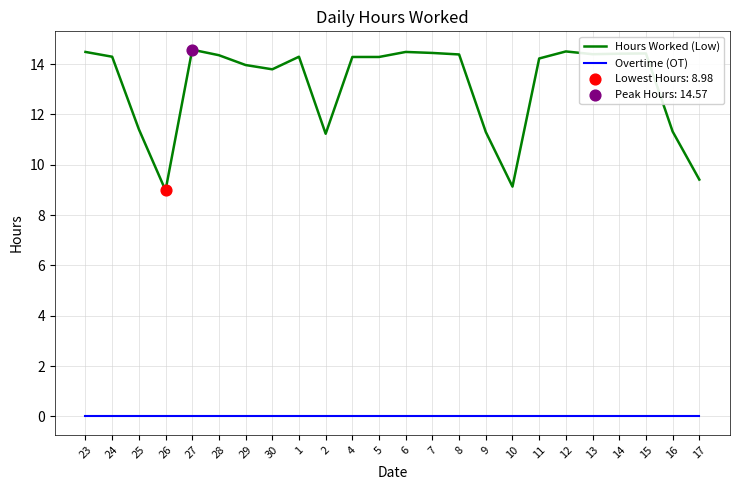

What is the total value across all series at 30?

13.8